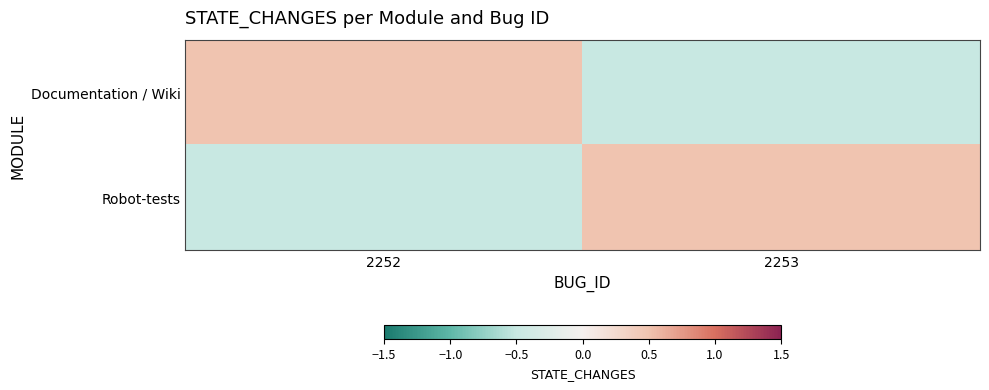

What is the greatest value displayed?

0.5